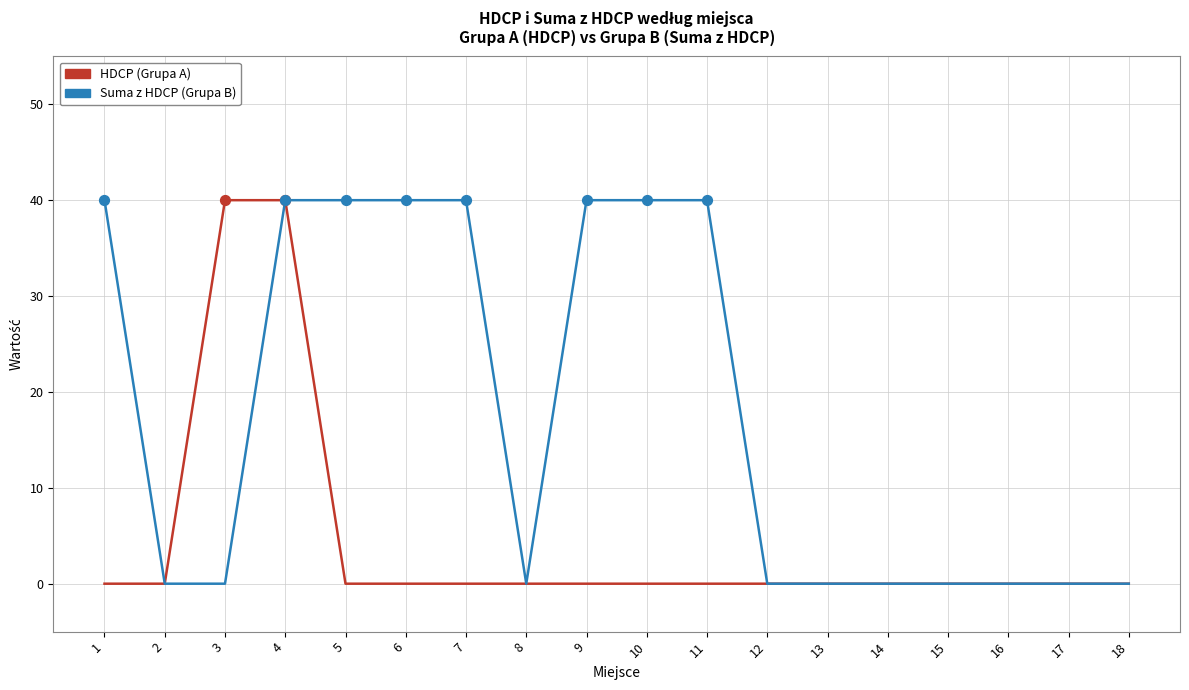

Is the value of HDCP (Grupa A) at 11 greater than the value of Suma z HDCP (Grupa B) at 17?

No